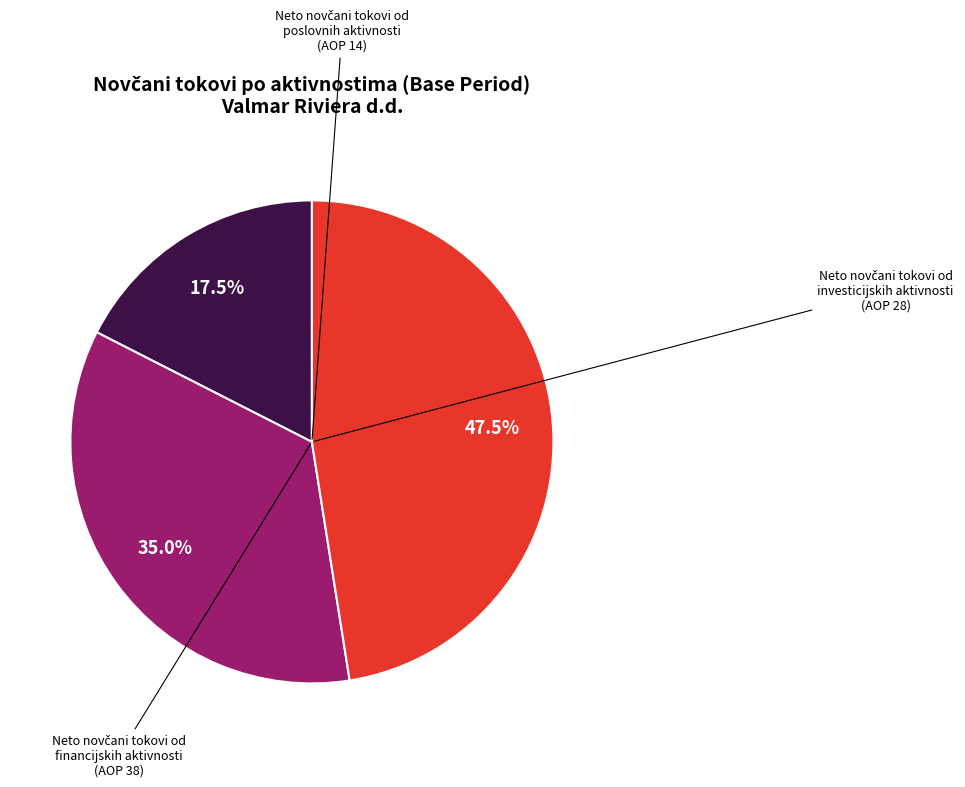

Is there any slice that represents more than half of the pie?

No